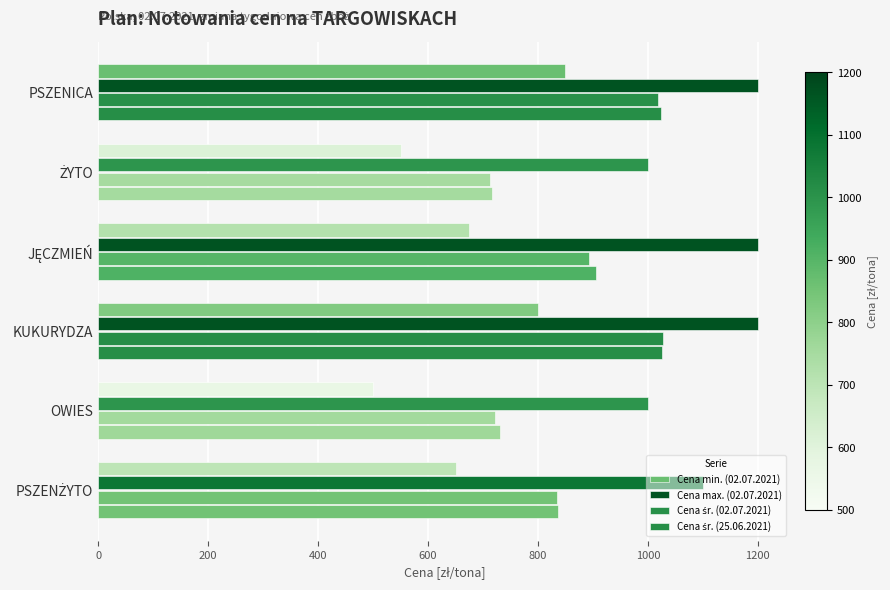

How many categories are shown in the chart?

6